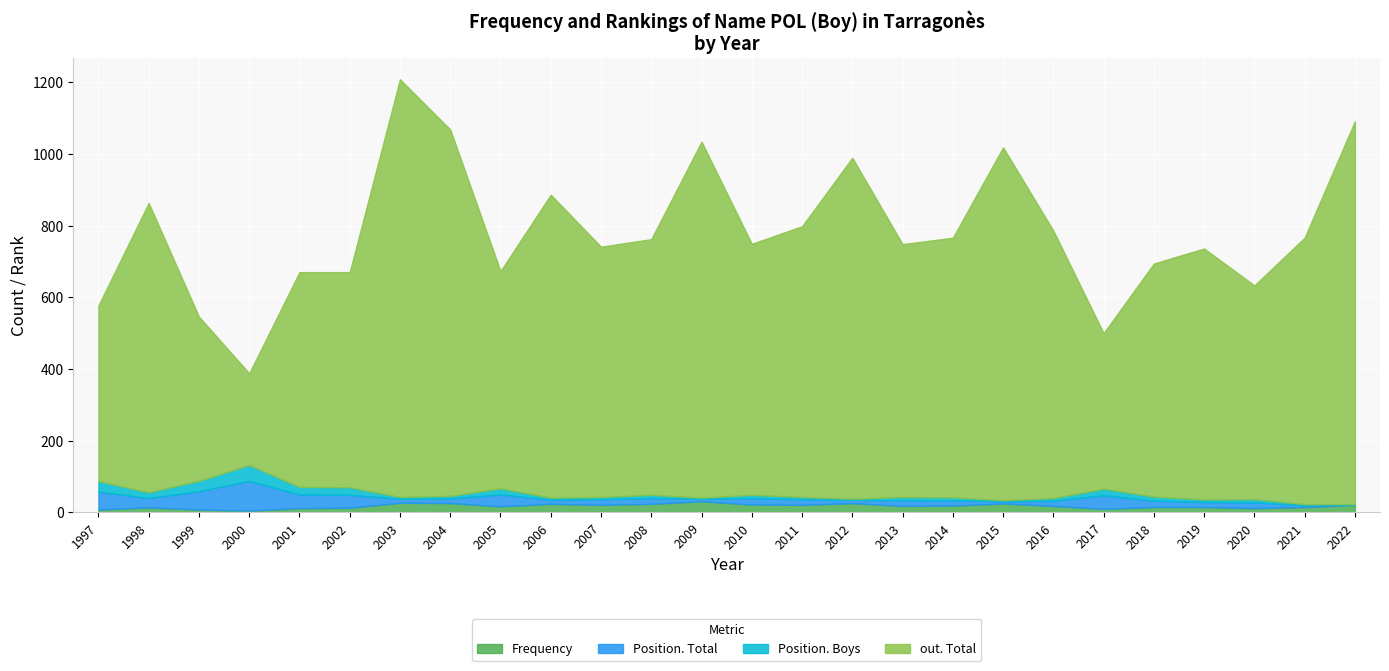

Which series has the largest total across all categories?

out. Total